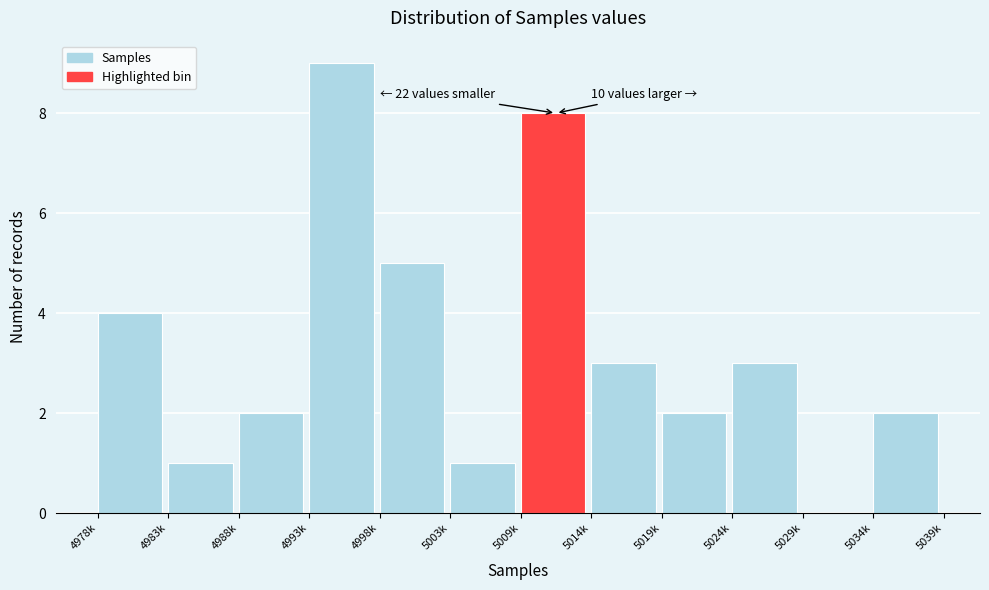

Reading right to left, transcribe all the data shown in this chart.

5034k=2	5029k=0	5024k=3	5019k=2	5014k=3	5009k=8	5003k=1	4998k=5	4993k=9	4988k=2	4983k=1	4978k=4